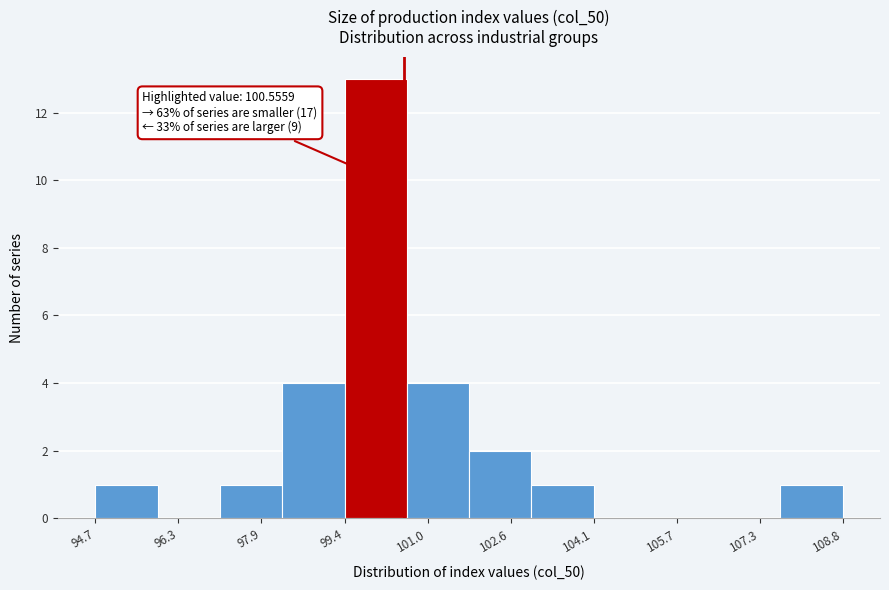

Which range on the x-axis has the tallest bar?

99.4 to 100.6